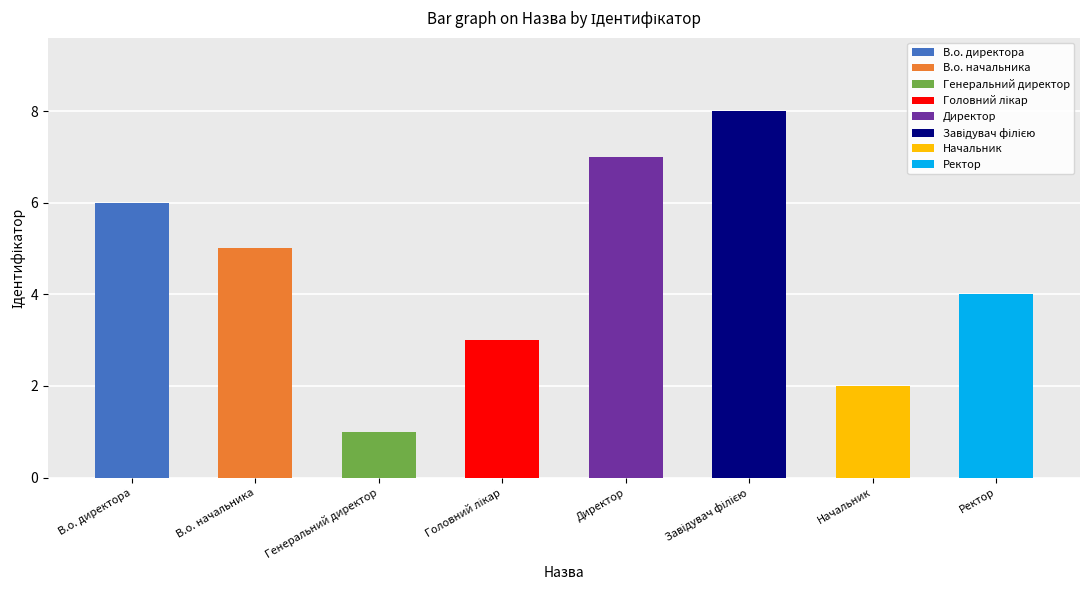

Between Начальник and Головний лікар, which is larger?

Головний лікар